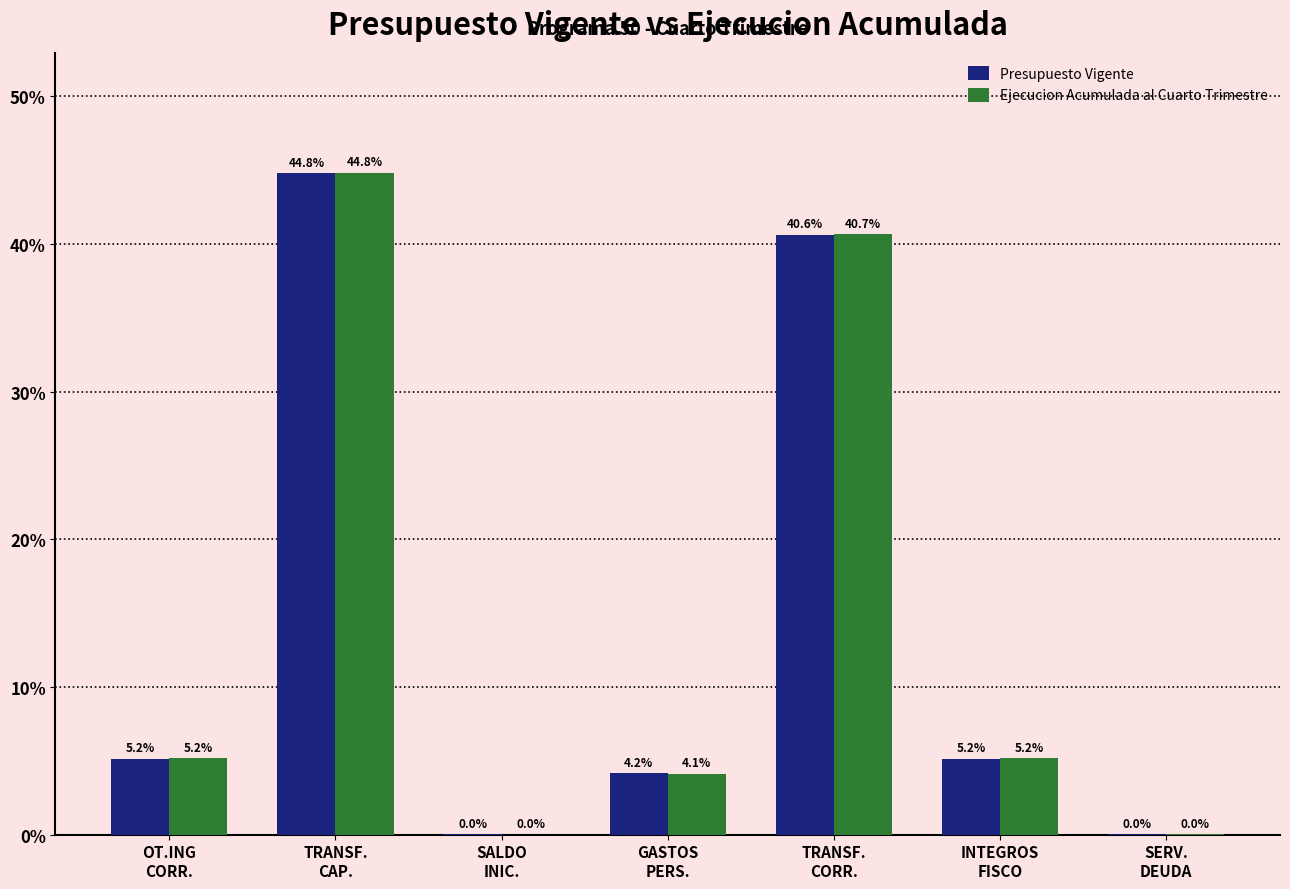

What is the greatest value displayed?

44.8